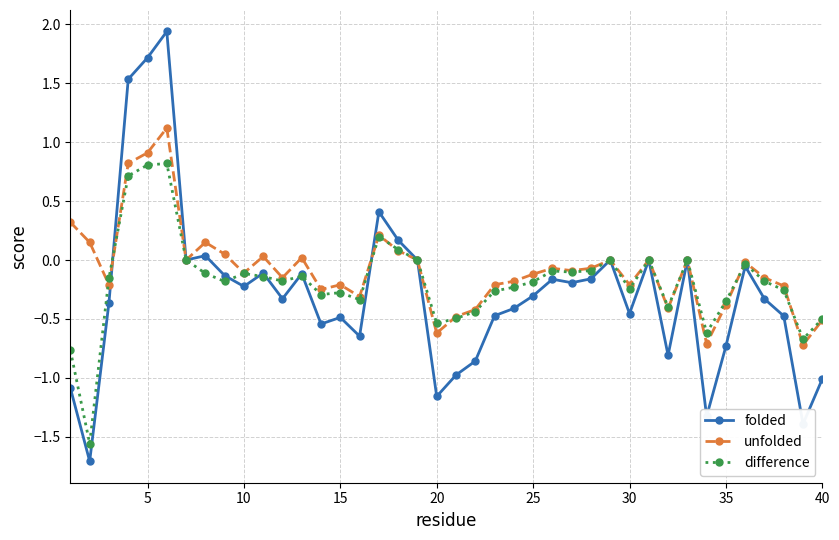

How many lines are shown in the chart?

3